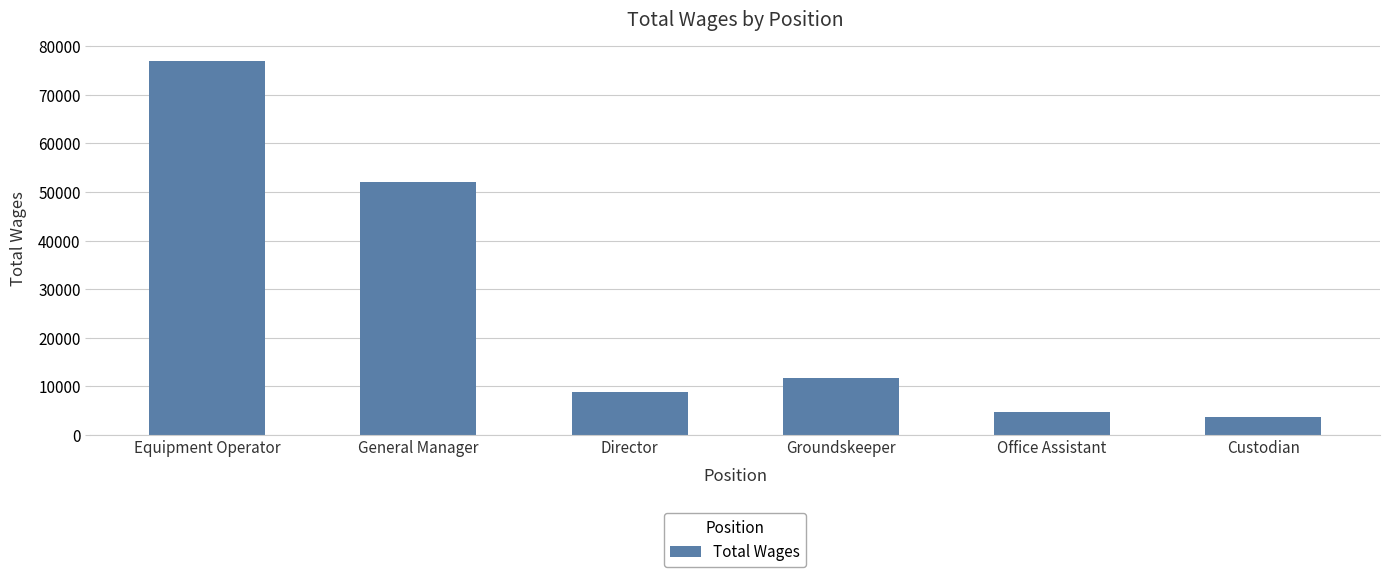

What value does the data have at Equipment Operator?

76990